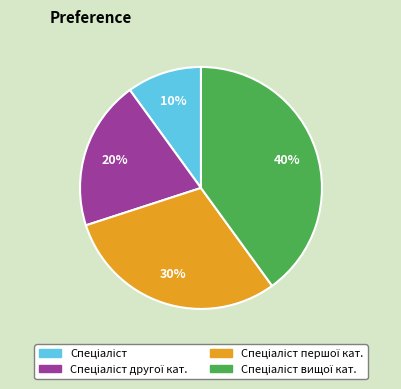

To the nearest percent, what is the difference between the largest and smallest slice percentages?

30%